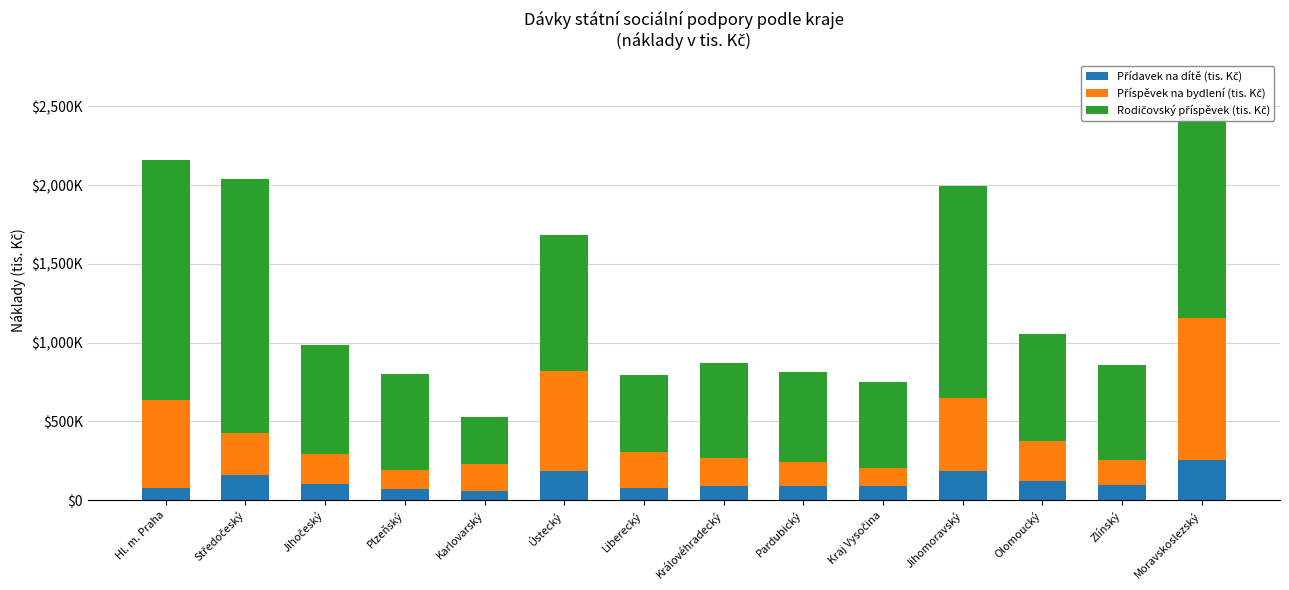

Are the bars horizontal?

No